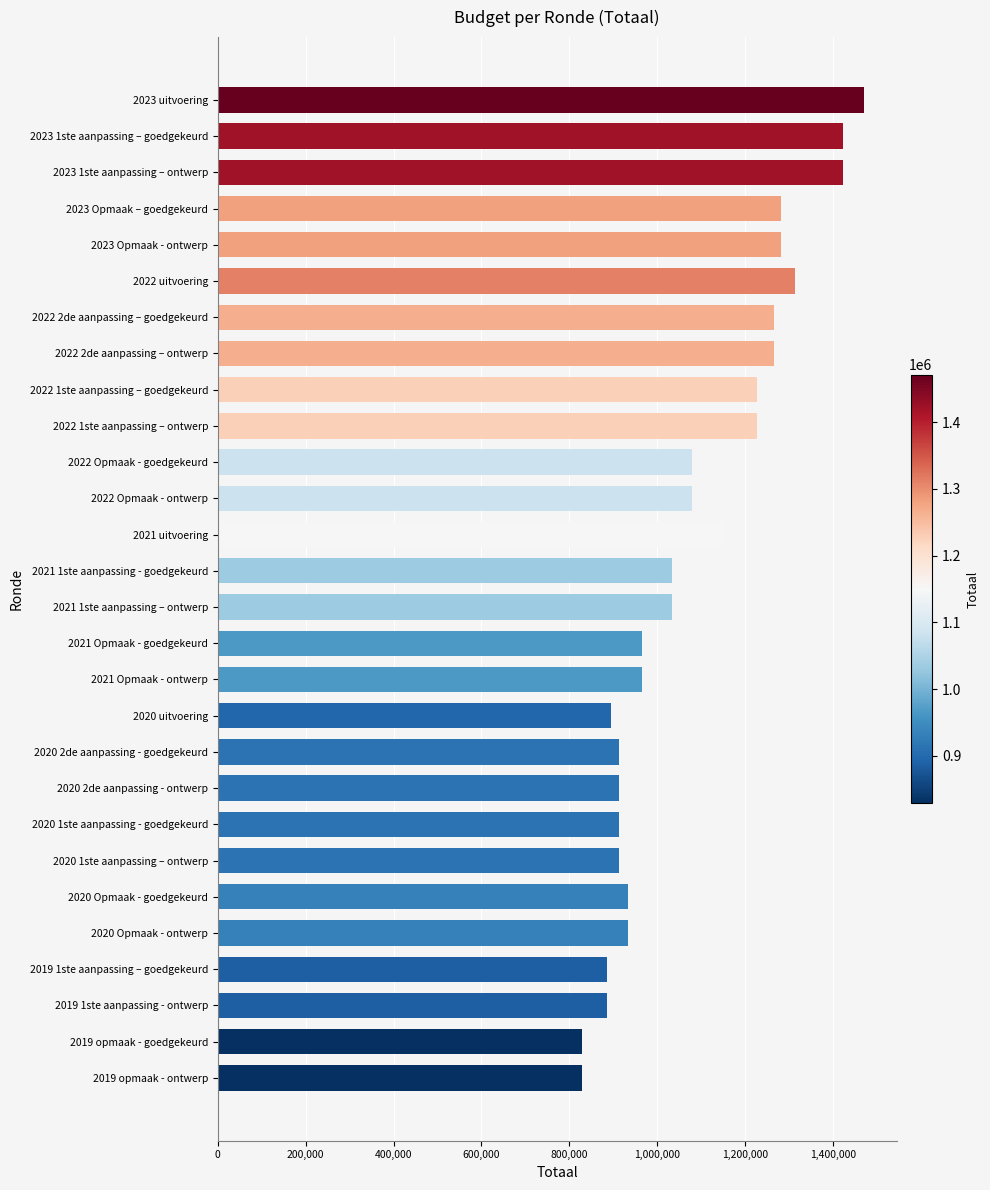

What is the value of the 22nd bar from the top?

913033